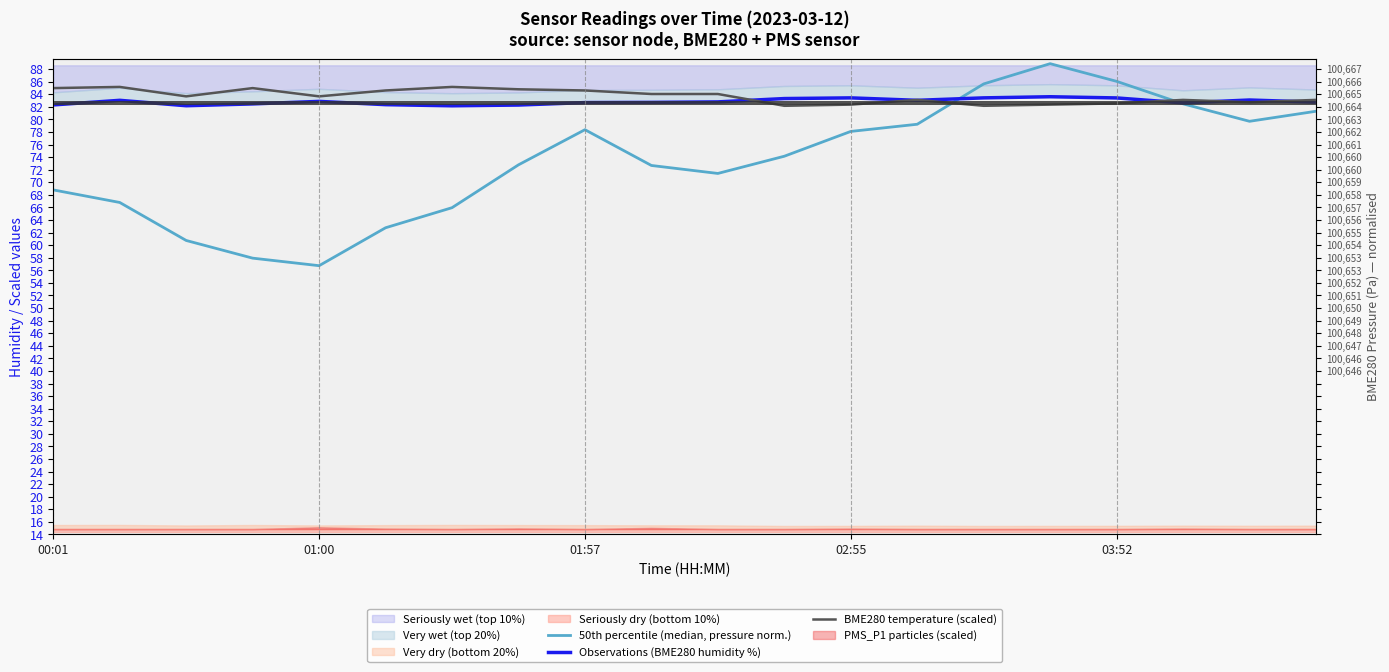

Rank the categories by Observations (BME280 humidity %) value from lowest to highest.

6, 01:57, 7, 00:01, 5, 02:55, 17, 8, 9, 19, 10, 03:52, 01:00, 13, 18, 11, 16, 12, 14, 15